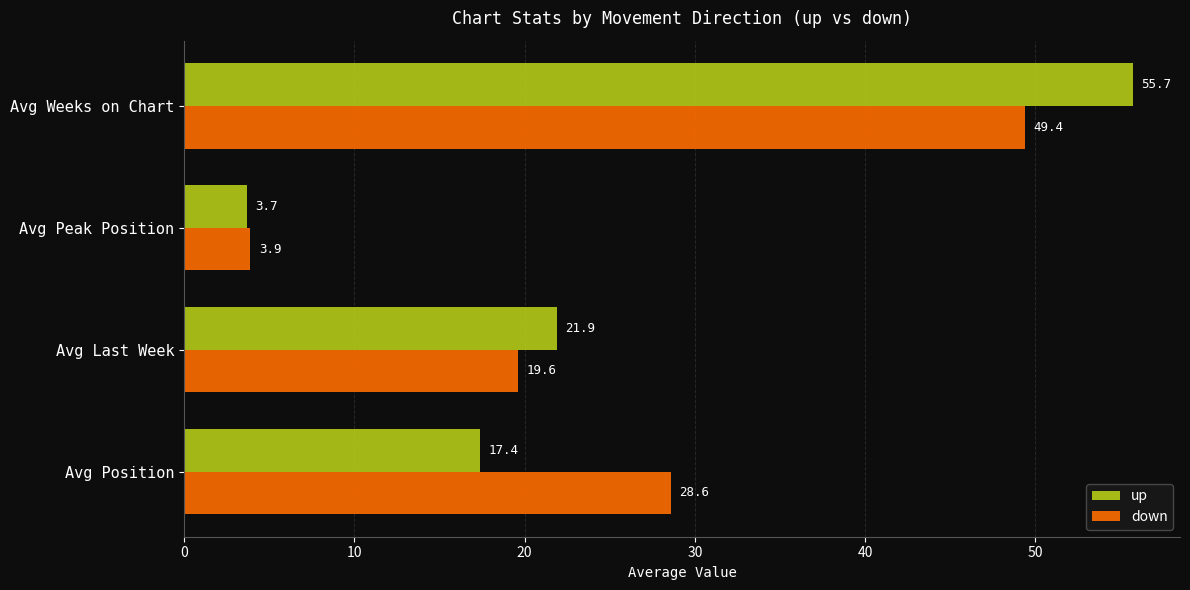

The down series shows 44.1 at Avg Position. True or false?

False